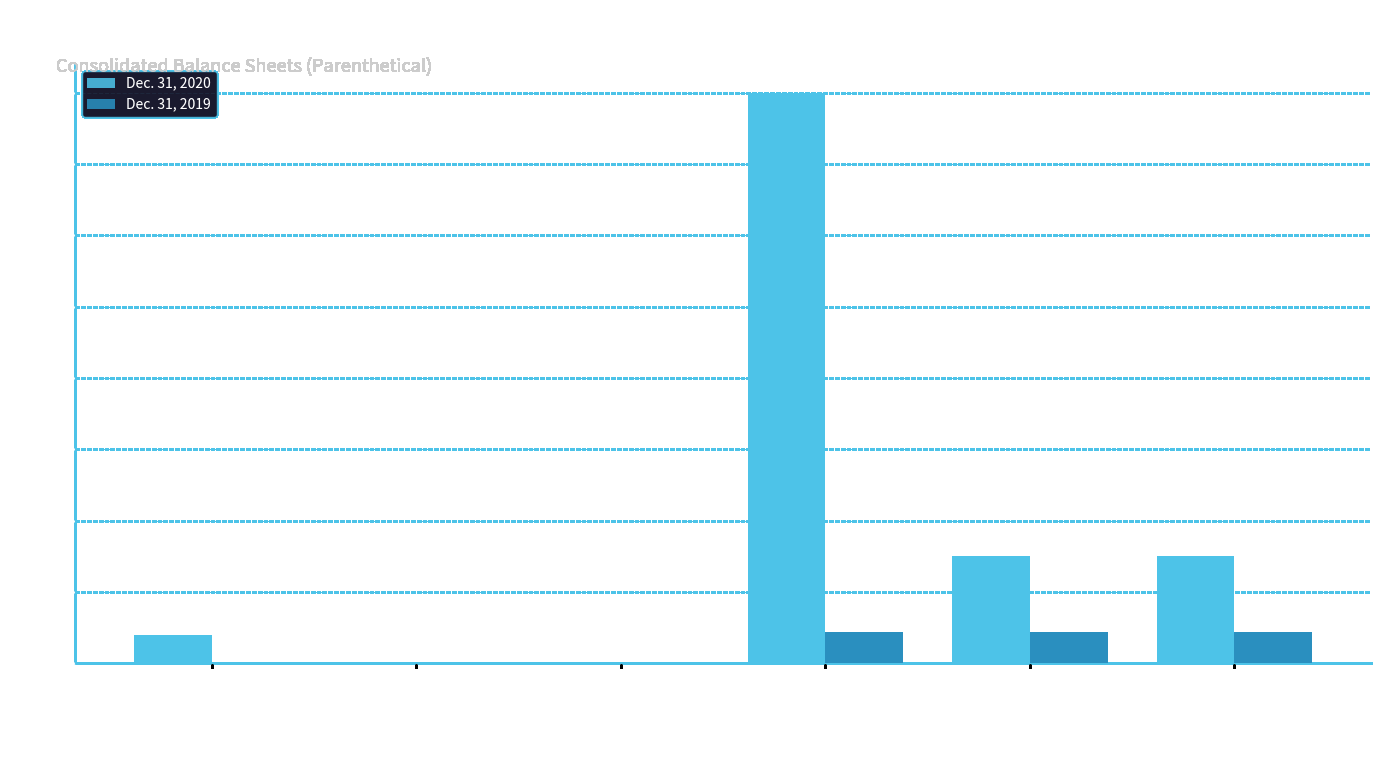

The value of Dec. 31, 2019 at Common stock shares authorized is 10895000. True or false?

True